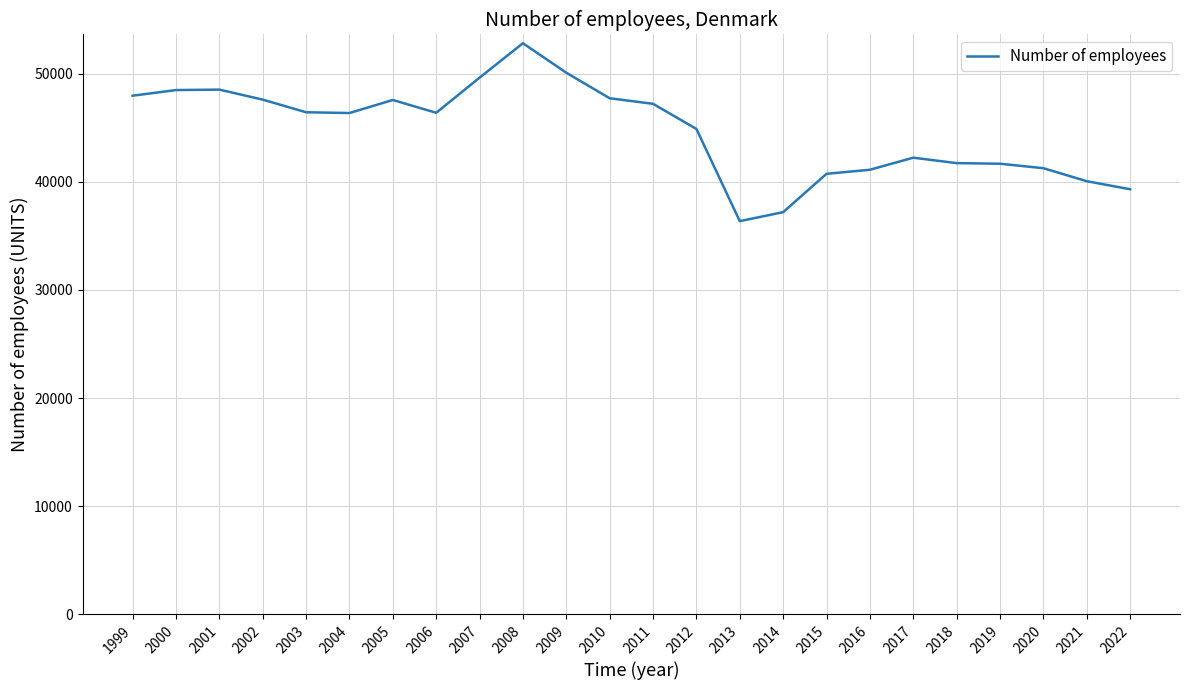

What is the difference between the values at 2002 and 2012?

2713